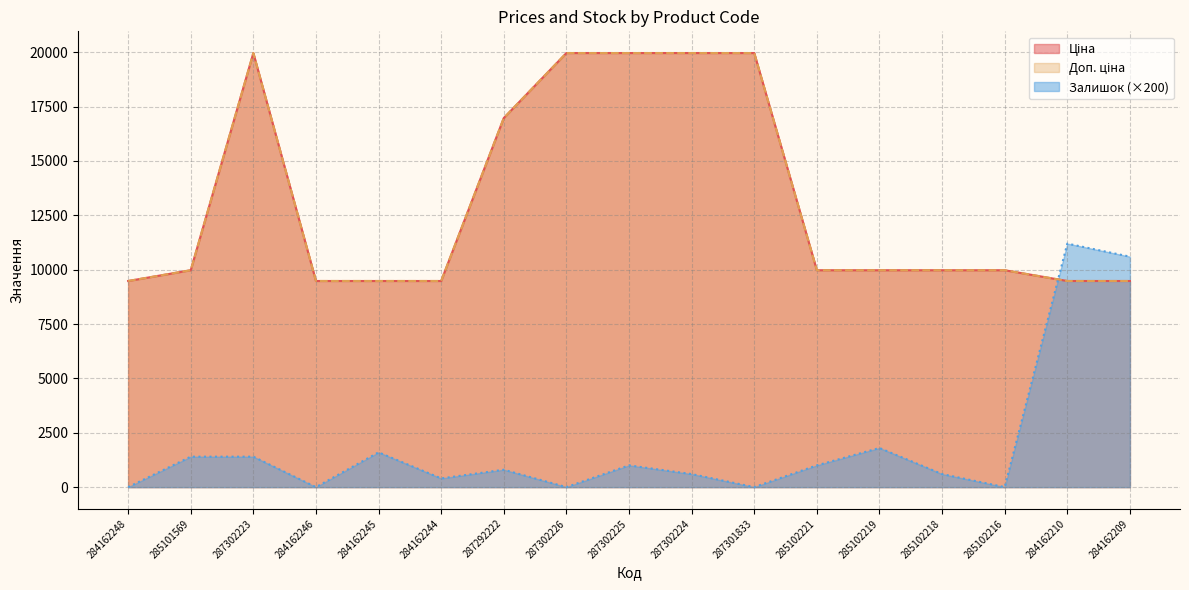

What are all the series names shown in the legend?

Ціна, Доп. ціна, Залишок